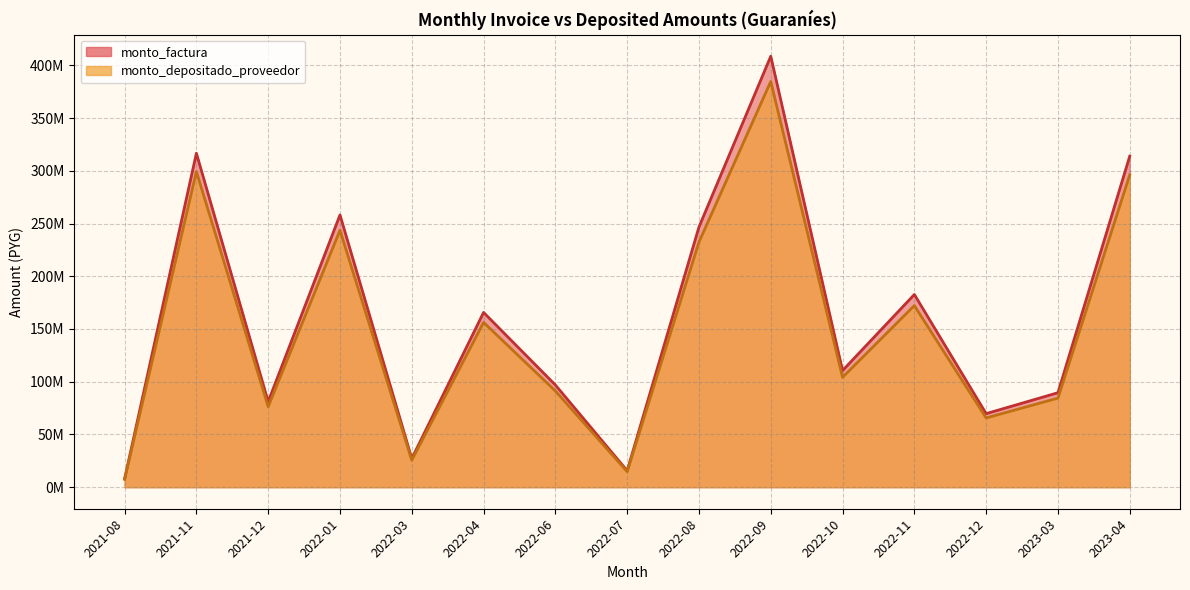

Which series changed the most between 2022-10 and 2023-04?

monto_factura